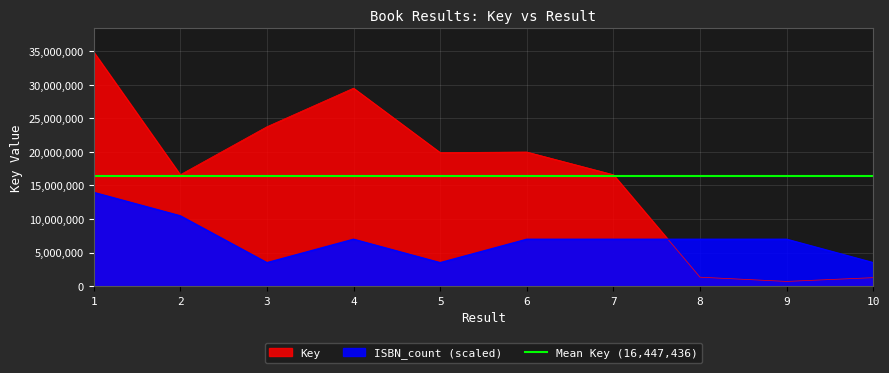

What value does the Key series have at 10?

1260053.0